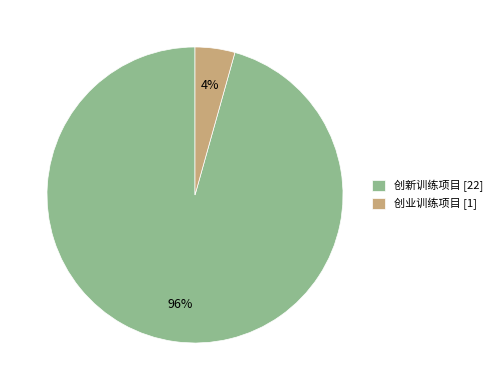

The 创业训练项目 slice represents 4% of the pie. True or false?

True